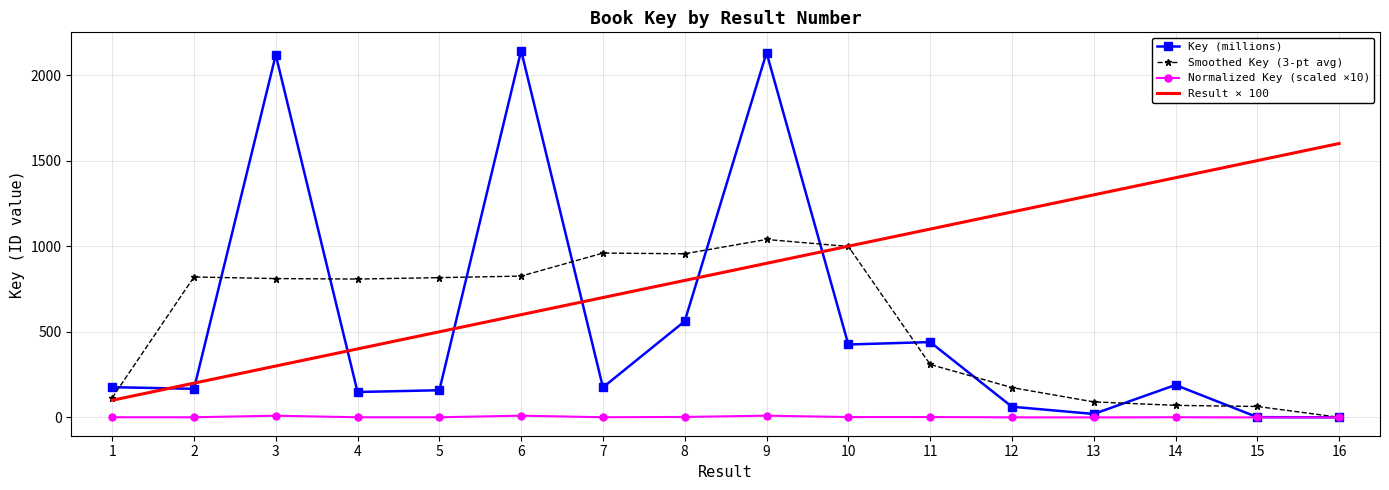

What is the difference between the Normalized Key (scaled ×10) values at 3 and 11?

7.8